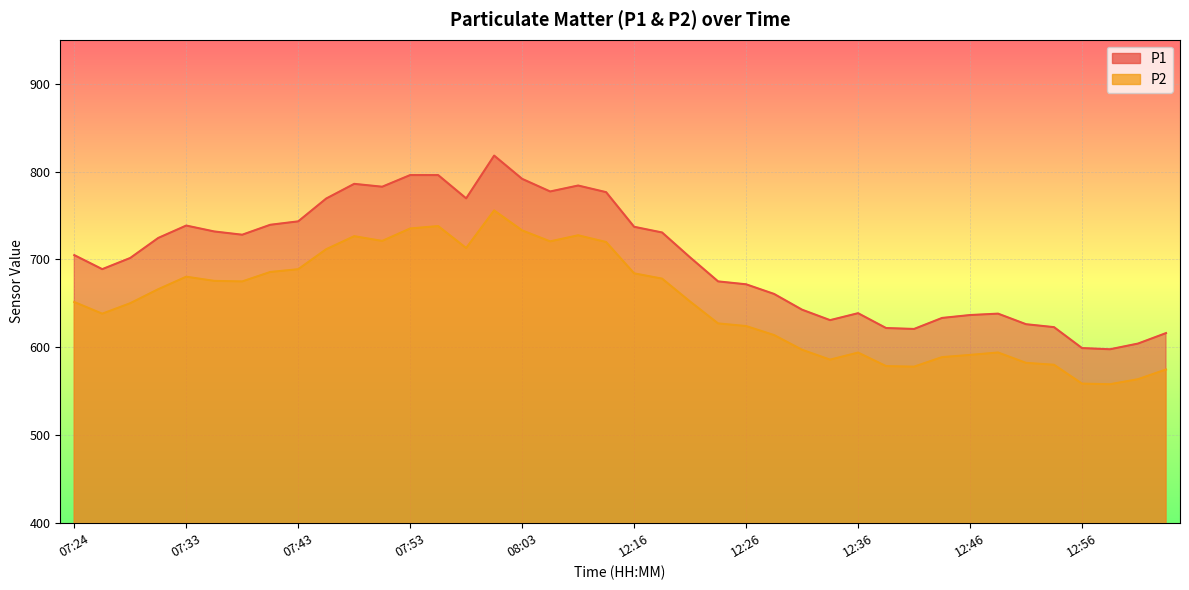

True or false: P2 and P1 cross at least once.

False